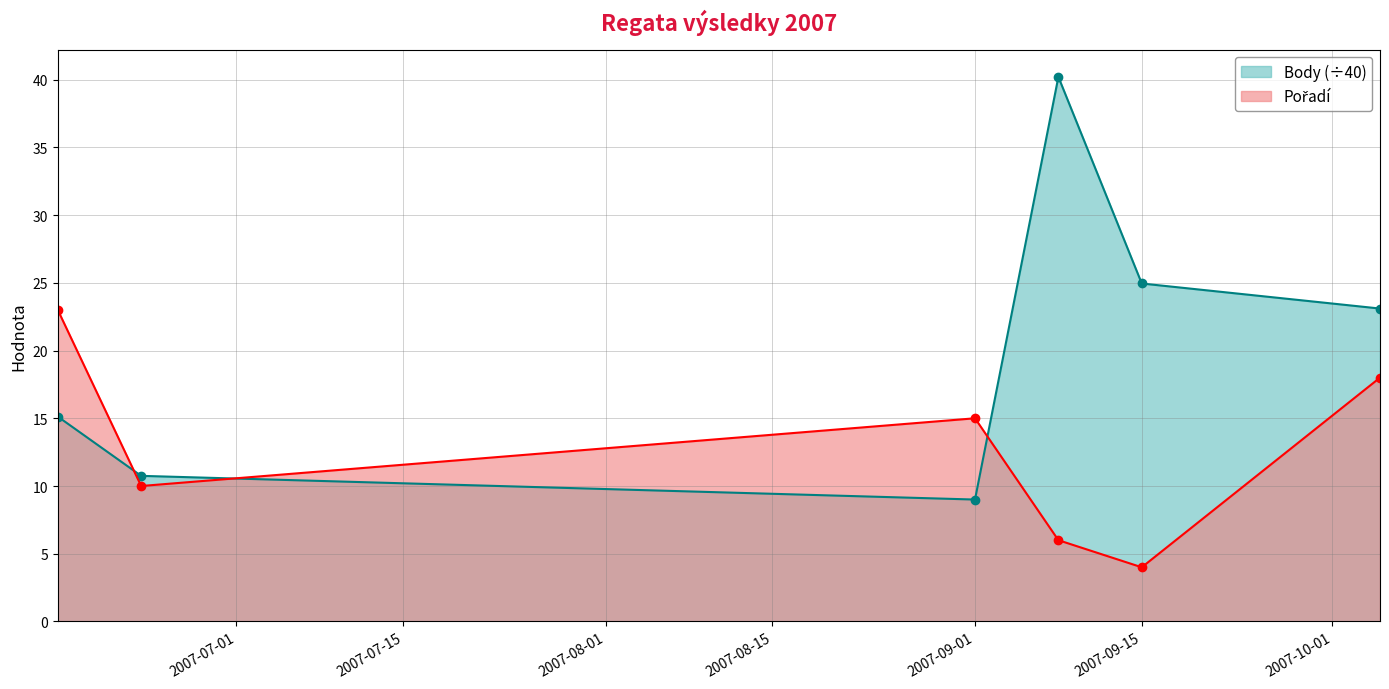

What is the highest value of the Pořadí series?

23.0